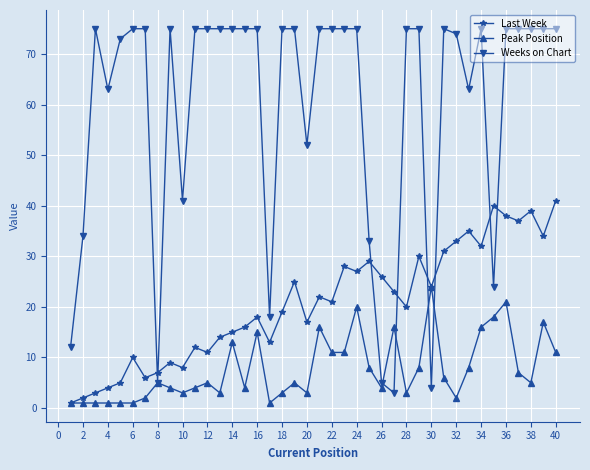

Reading left to right, extract all data points from this chart.

Last Week: 1	2	3	4	5	10	6	7	9	8	12	11	14	15	16	18	13	19	25	17	22	21	28	27	29	26	23	20	30	24	31	33	35	32	40	38	37	39	34	41
Peak Position: 1	1	1	1	1	1	2	5	4	3	4	5	3	13	4	15	1	3	5	3	16	11	11	20	8	4	16	3	8	24	6	2	8	16	18	21	7	5	17	11
Weeks on Chart: 12	34	75	63	73	75	75	5	75	41	75	75	75	75	75	75	18	75	75	52	75	75	75	75	33	5	3	75	75	4	75	74	63	75	24	75	75	75	75	75